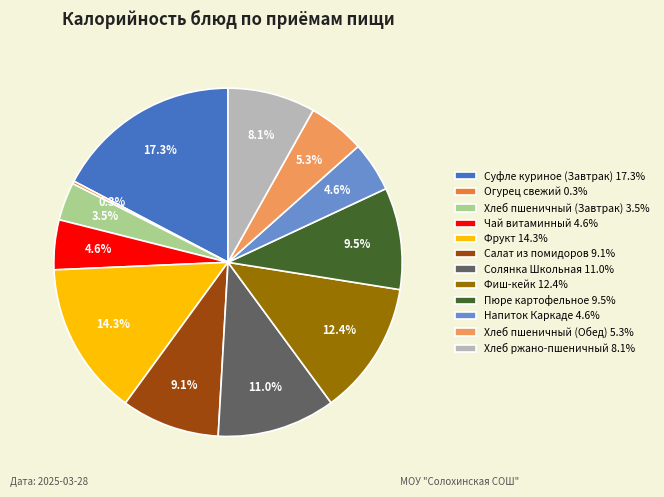

To the nearest percent, what is the average slice percentage?

8%